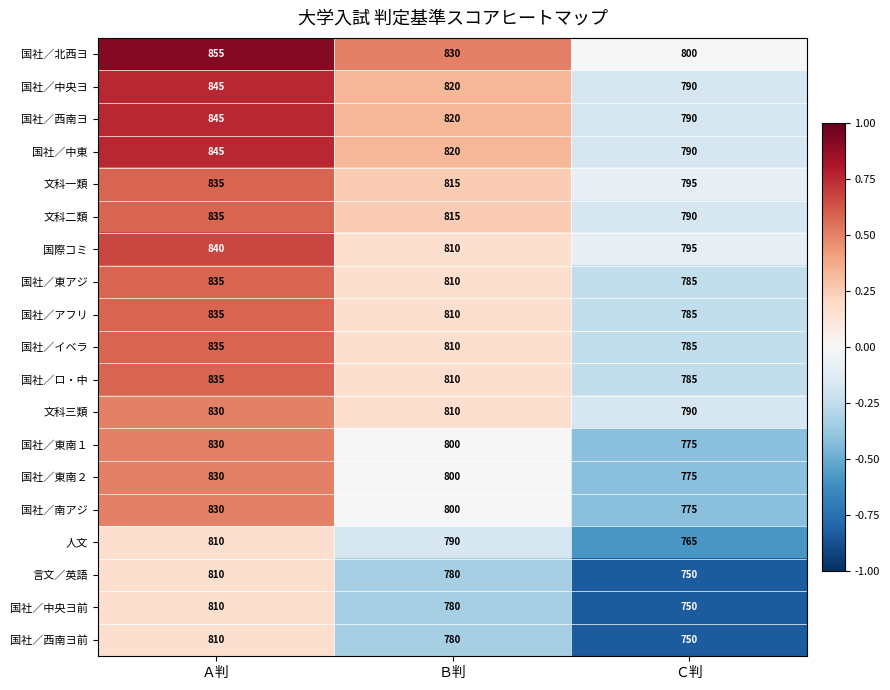

What is the difference between the highest and lowest values at Ａ判?

45